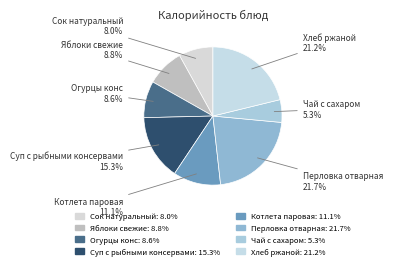

Rank the categories by value from lowest to highest.

Чай с сахаром, Сок натуральный, Огурцы конс, Яблоки свежие, Котлета паровая, Суп с рыбными консервами, Хлеб ржаной, Перловка отварная